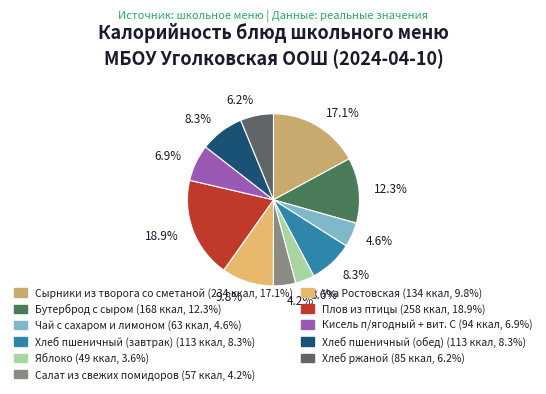

How many segments does this pie chart have?

11